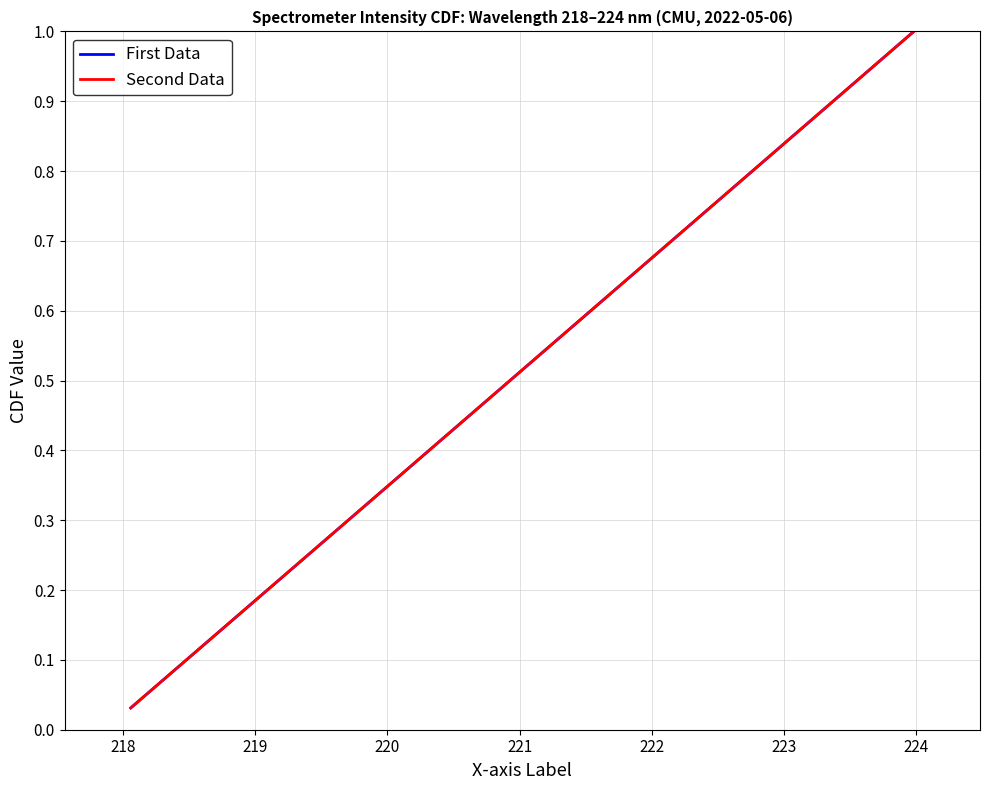

Reading left to right, transcribe all the data shown in this chart.

First Data: 0.0	0.1	0.1	0.1	0.2	0.2	0.2	0.2	0.3	0.3	0.3	0.4	0.4	0.4	0.5	0.5	0.5	0.6	0.6	0.6	0.7	0.7	0.7	0.8	0.8	0.8	0.8	0.9	0.9	0.9	1.0	1.0
Second Data: 0.0	0.1	0.1	0.1	0.2	0.2	0.2	0.2	0.3	0.3	0.3	0.4	0.4	0.4	0.5	0.5	0.5	0.6	0.6	0.6	0.7	0.7	0.7	0.8	0.8	0.8	0.8	0.9	0.9	0.9	1.0	1.0